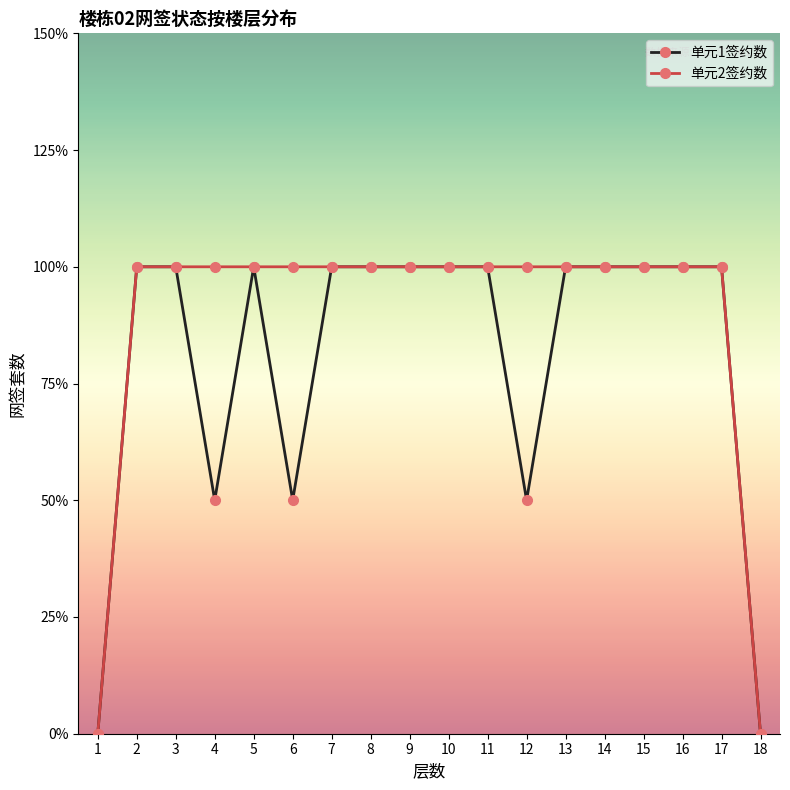

What are all the series names shown in the legend?

单元1签约数, 单元2签约数